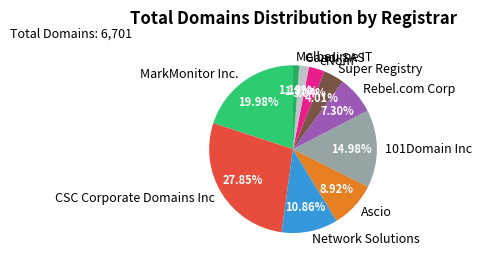

Combined, do Super Registry and MarkMonitor Inc. account for over 50%?

No